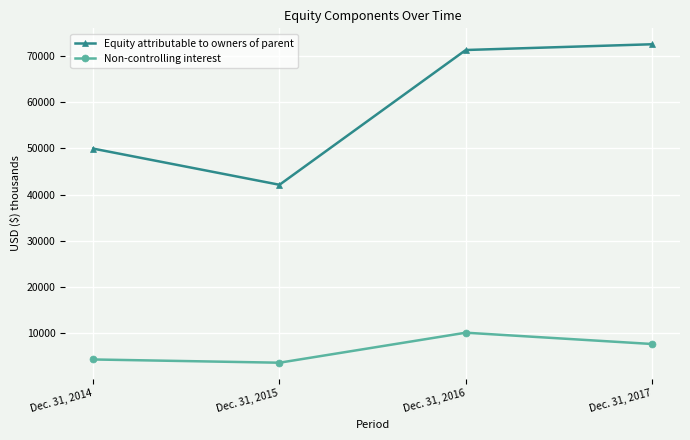

What are all the series names shown in the legend?

Equity attributable to owners of parent, Non-controlling interest